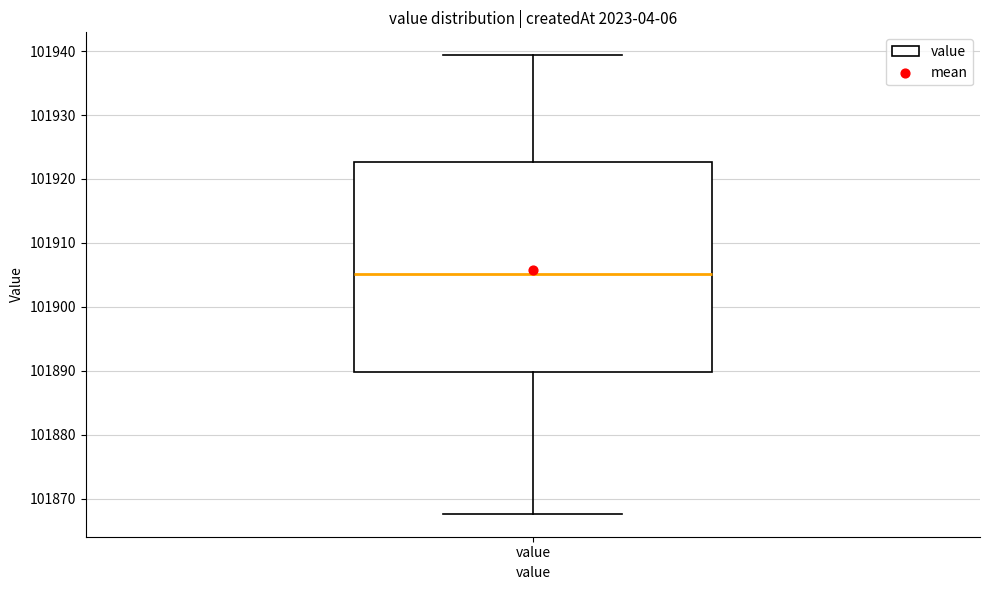

Read this box plot against the y-axis: the position of the median line, the range covered by the box, and the ends of both whiskers. The values are not printed on the chart, so give them approximately, as read against the axis.

median 101905, box 101890 to 101923, whiskers 101868 to 101939